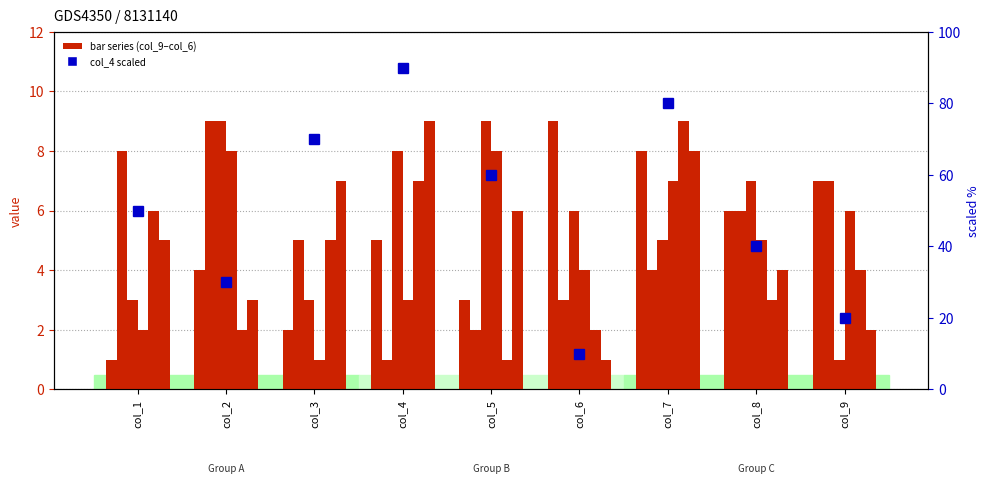

Between col_2 and col_7, which series saw the biggest shift?

col_4 (scaled)